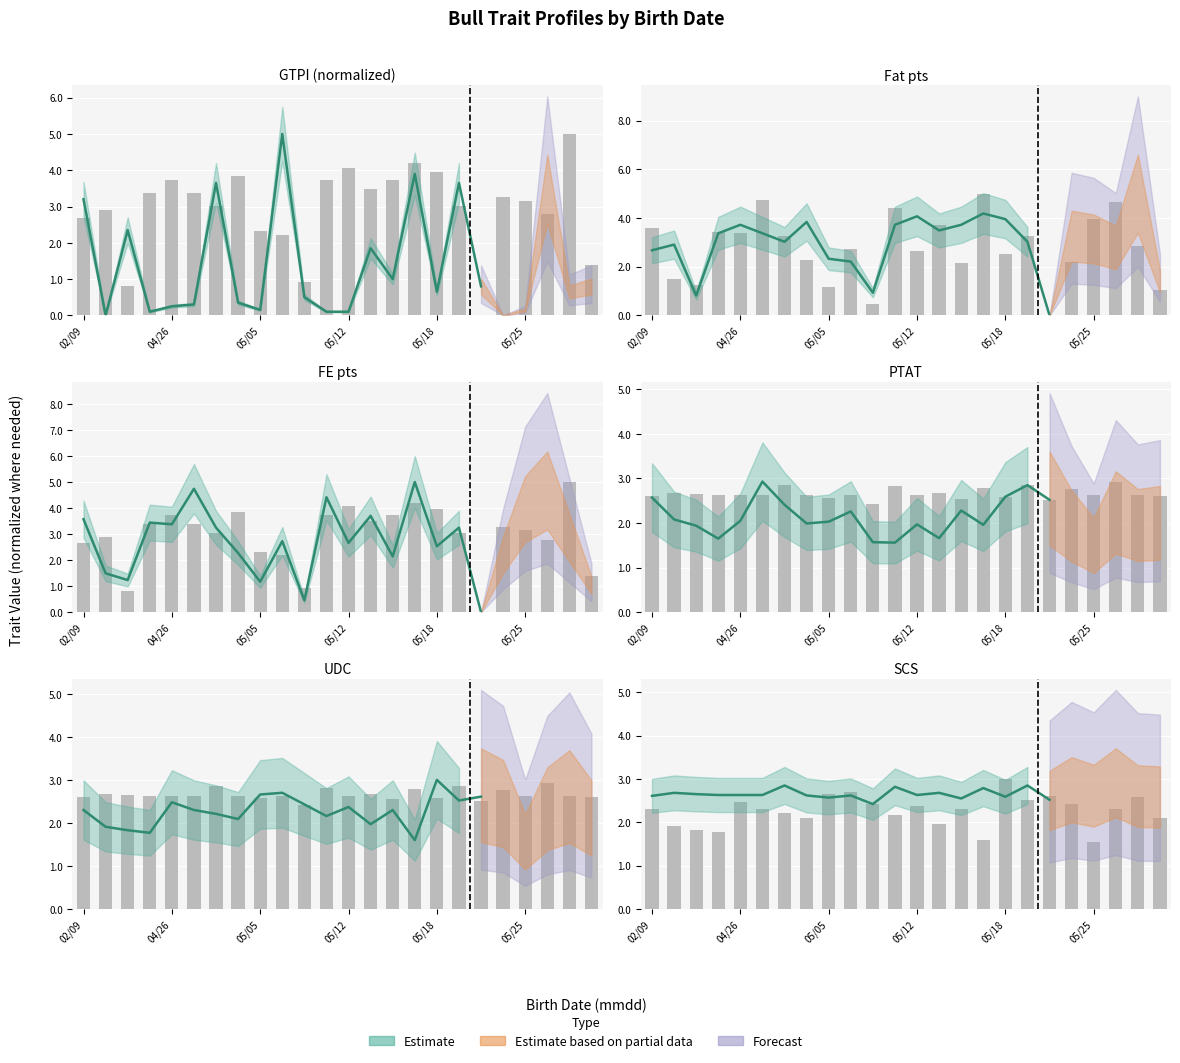

The value of FE at 04/26 is 3.4. True or false?

True